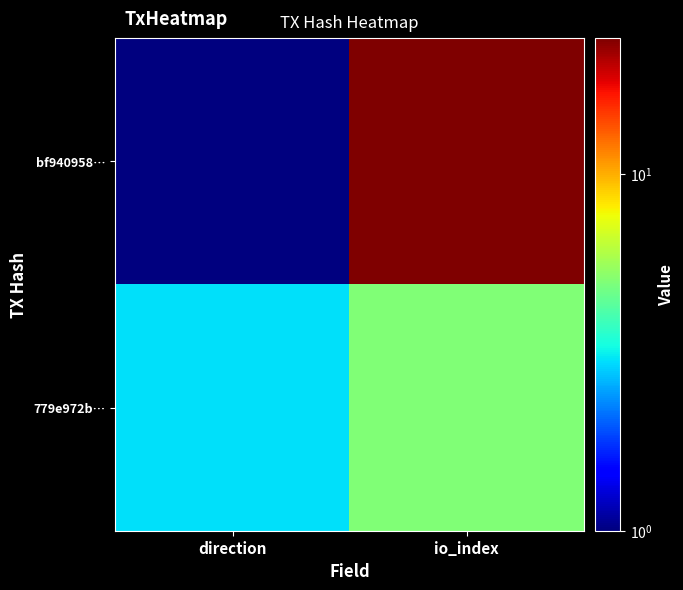

At which category is the sum across all series the highest?

io_index